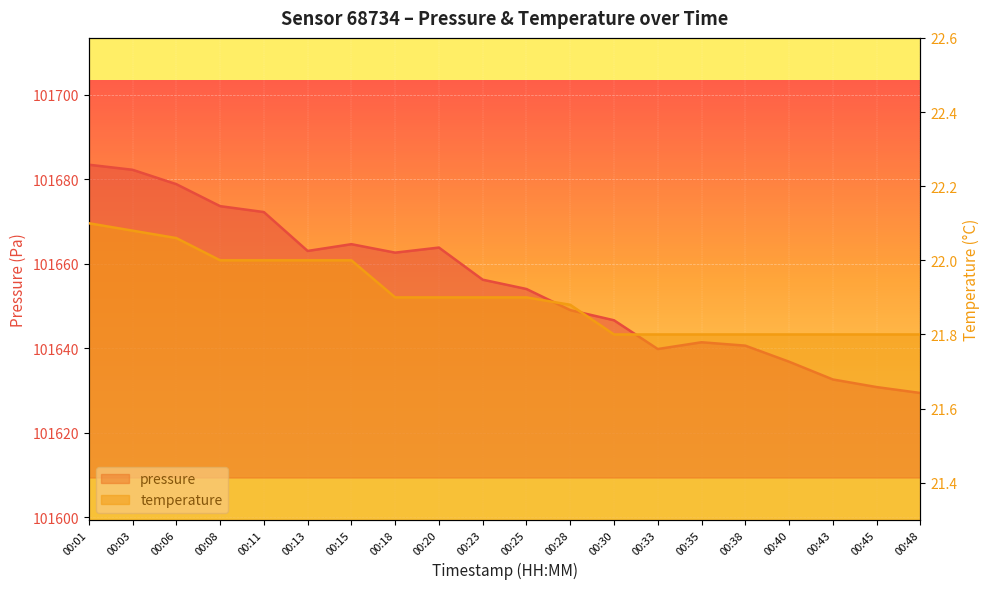

What is the average value of the pressure series?

101655.1